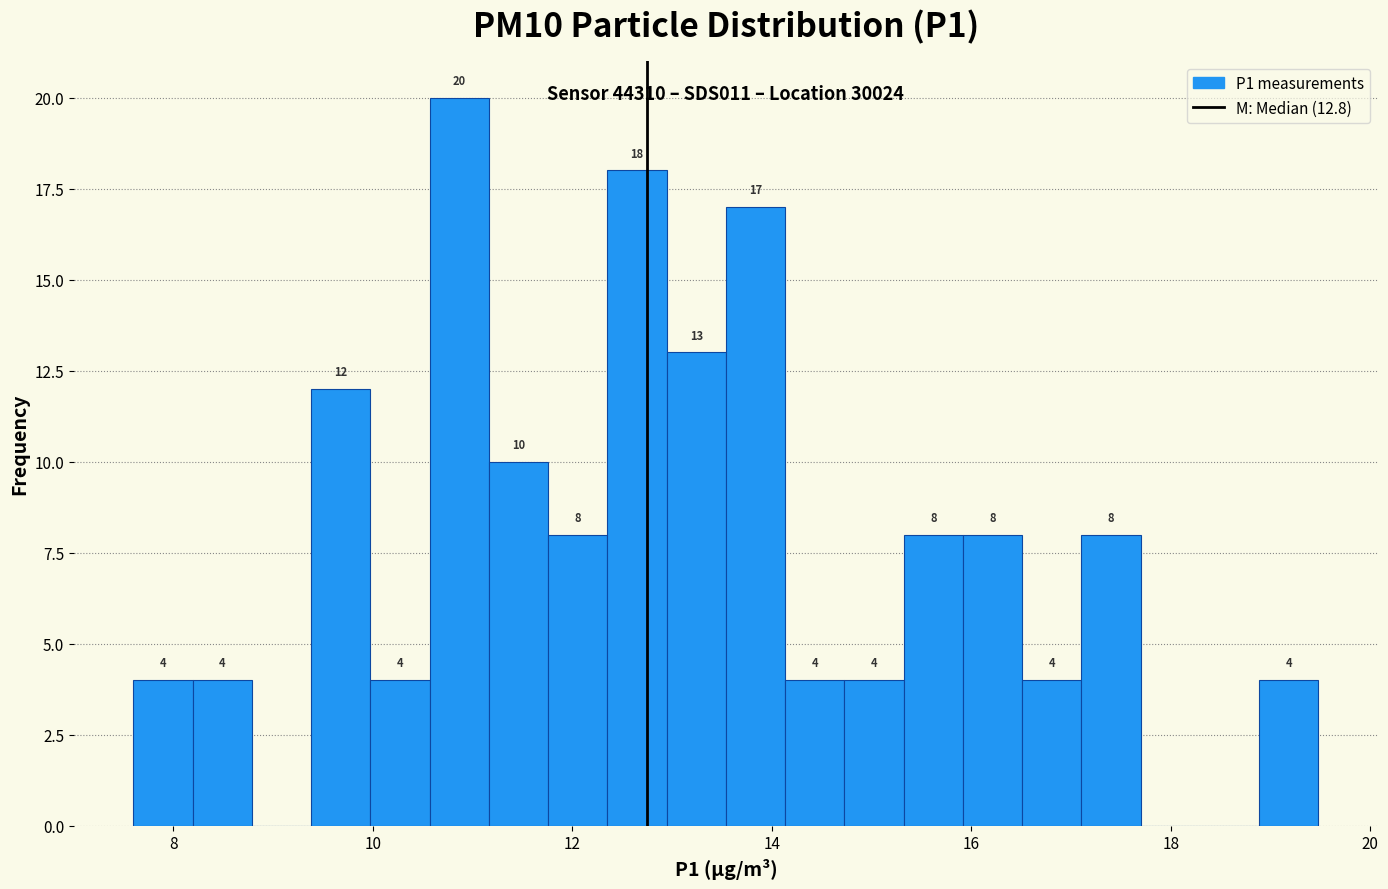

Around what value on the x-axis is the tallest bar? Give the approximate position of its centre, as read against the axis.

10.8